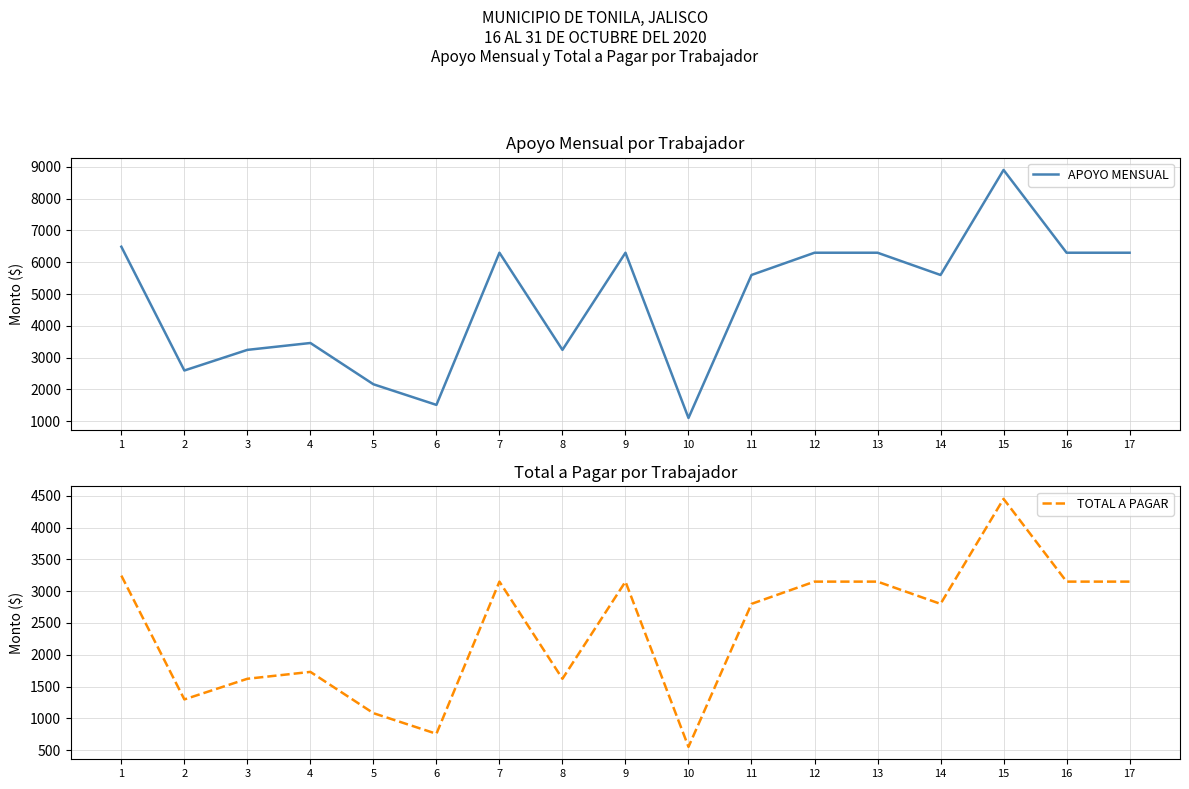

What is the greatest value displayed?

8904.0